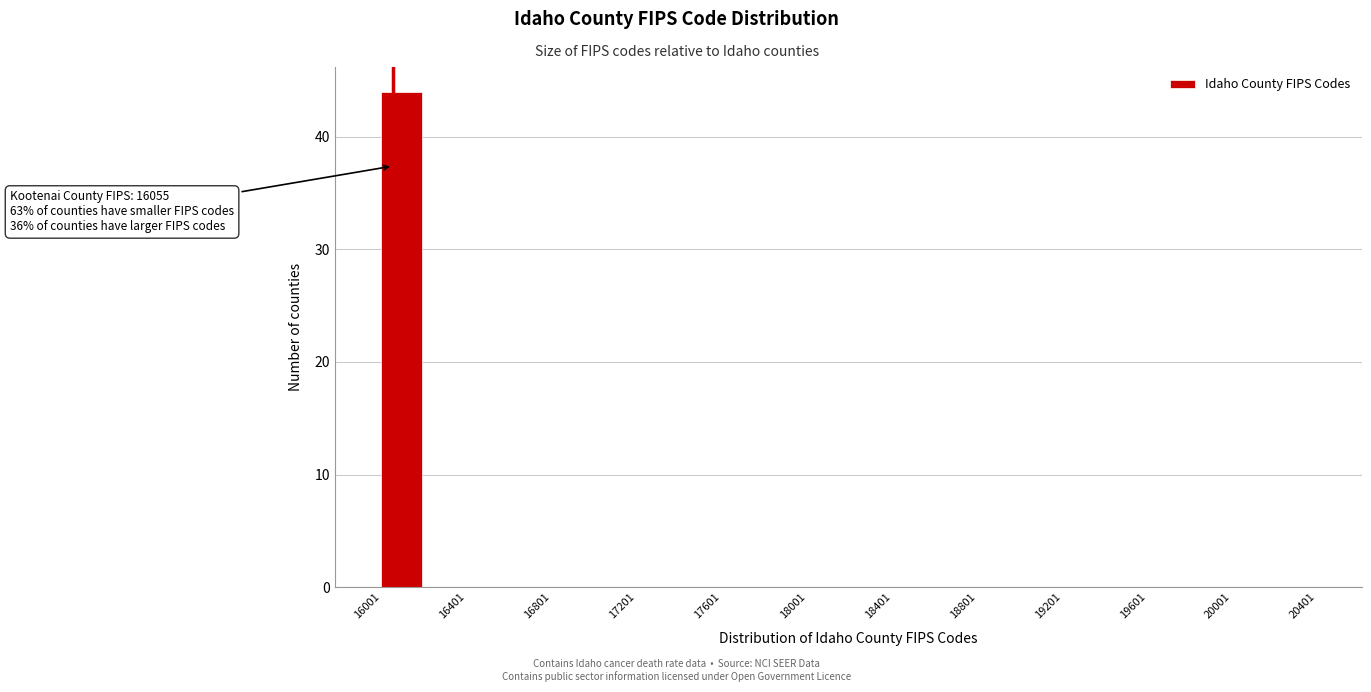

Which range on the x-axis has the tallest bar?

16000 to 16200